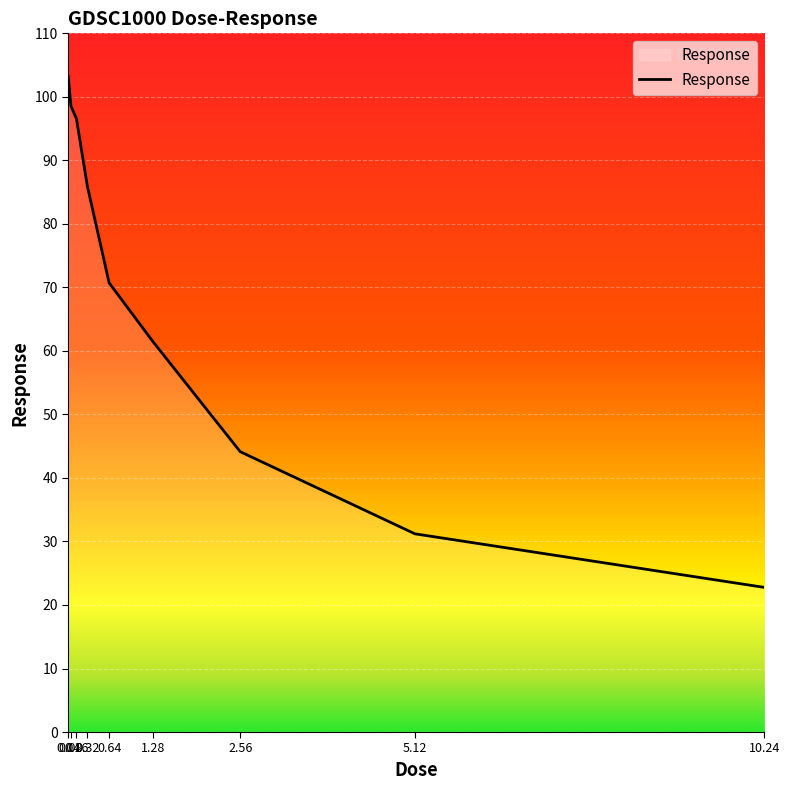

What is the sum of the values at 0.08 and 5.12?

129.7